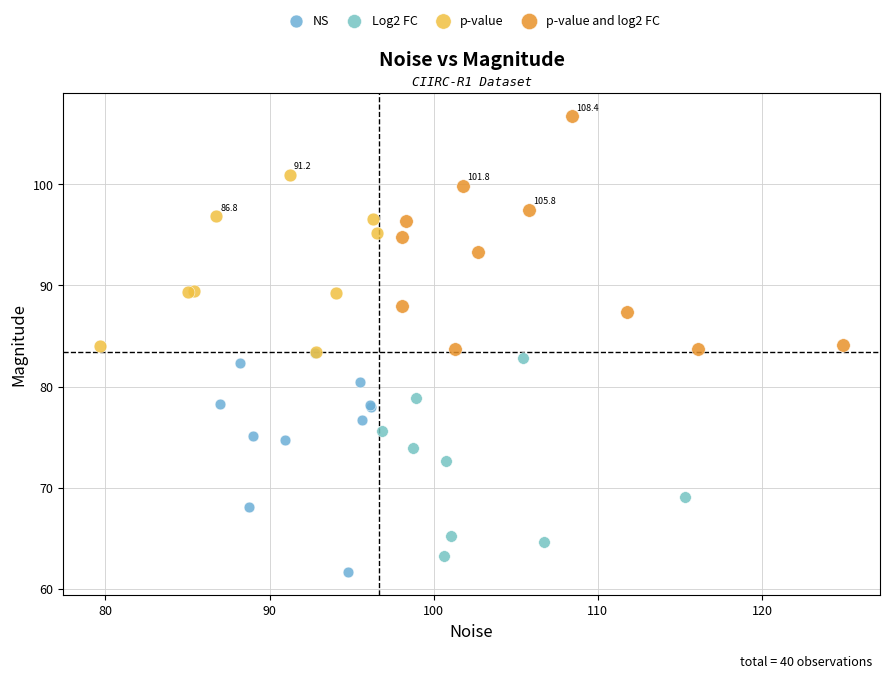

Which series reaches the maximum Y coordinate?

p-value and log2 FC